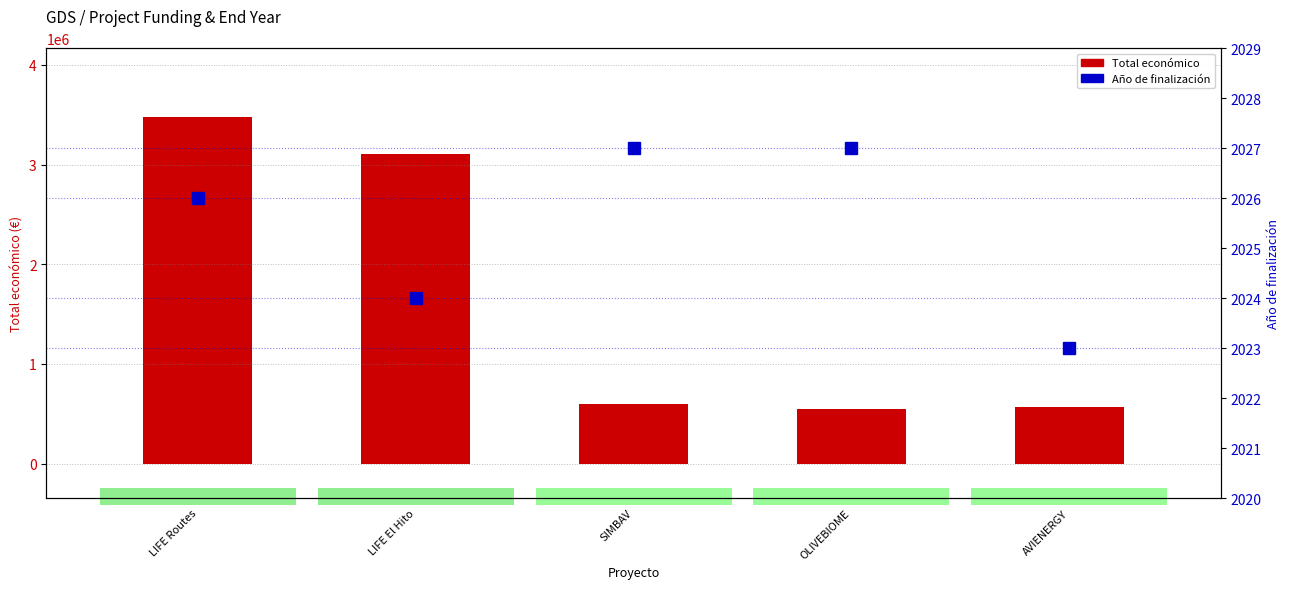

What is the difference between the Año de finalización values at AVIENERGY and OLIVEBIOME?

4